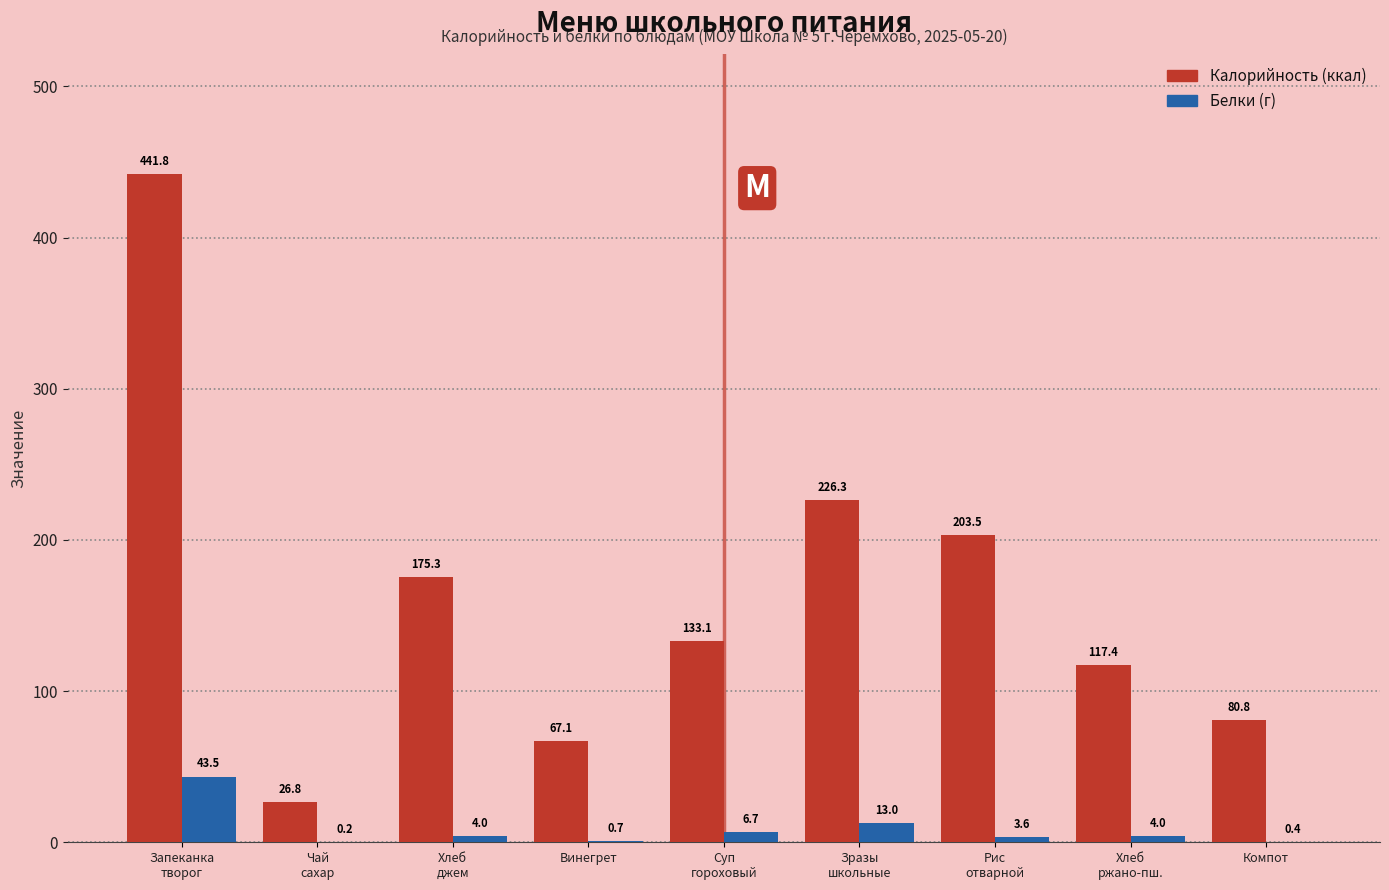

What is the sum of all Белки (г) values?

76.1